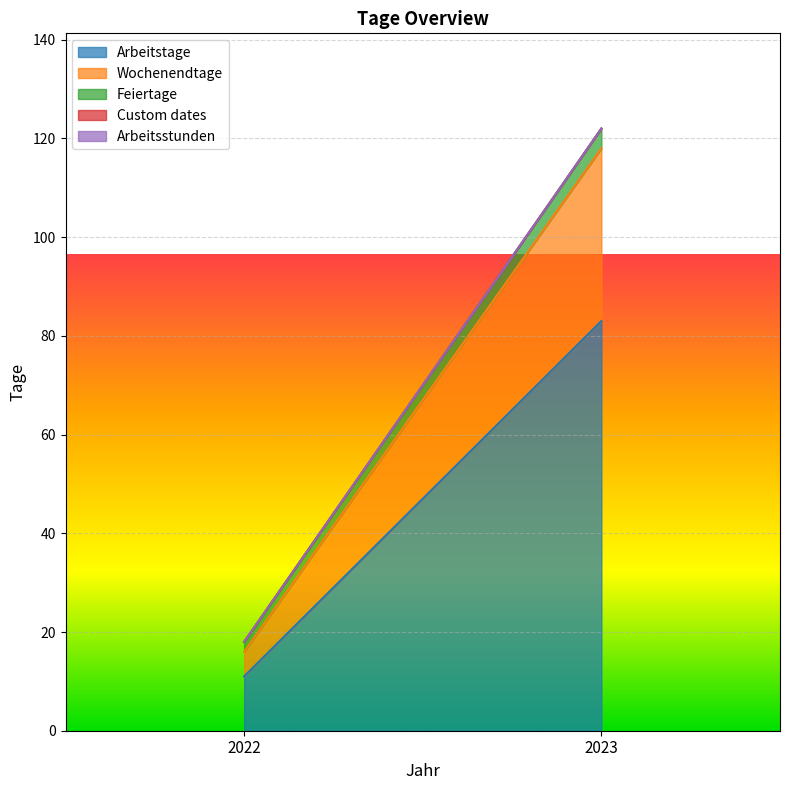

Which series has the widest spread of values?

Arbeitstage